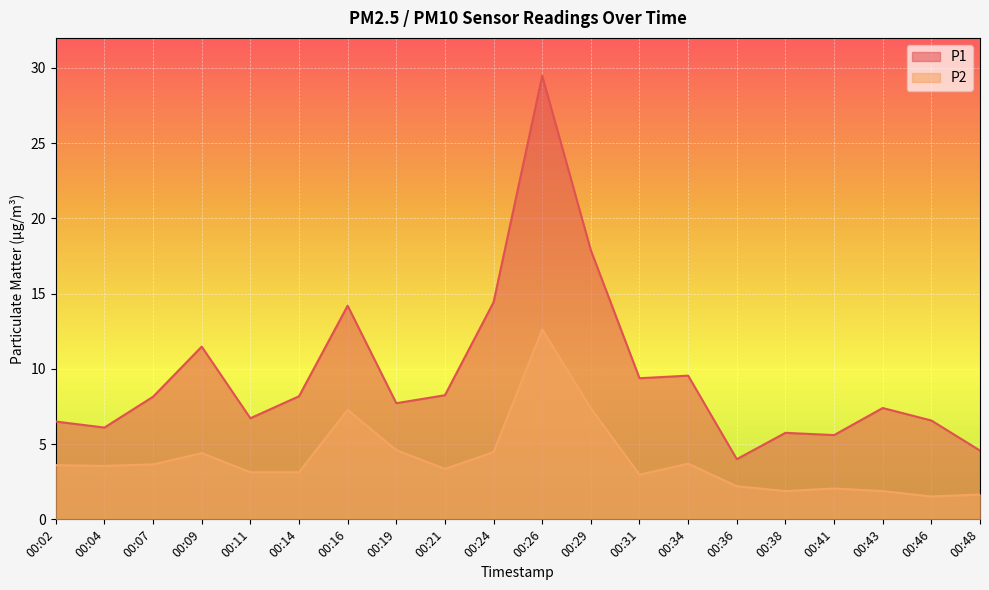

Which has a higher value, 00:04 or 00:38?

00:04